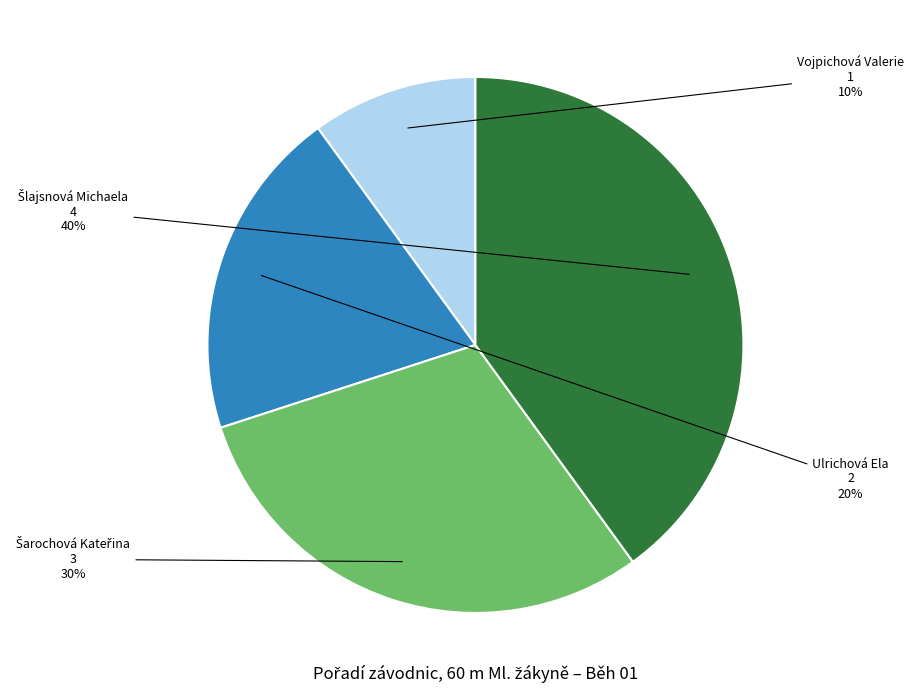

True or false: Vojpichová Valerie accounts for 20% of the total.

False